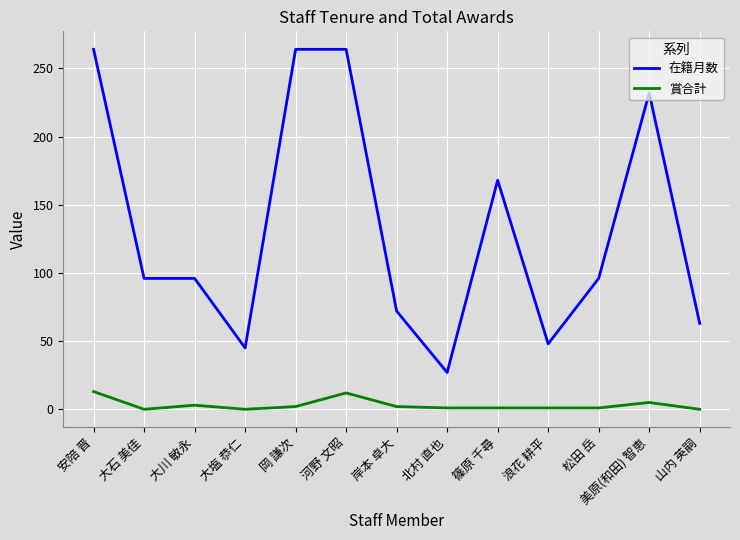

Rank the series at 北村 直也 from highest to lowest value.

在籍月数, 賞合計